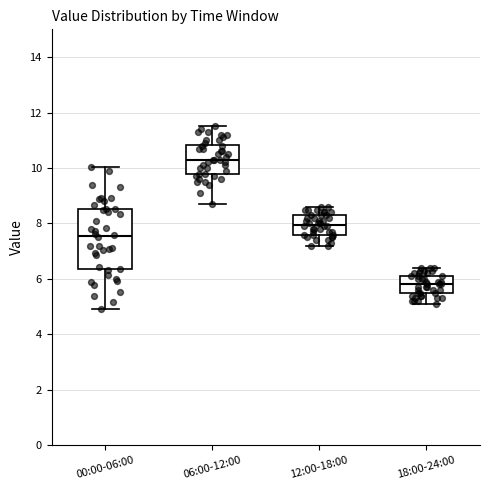

Reading left to right, read every box against the y-axis: the position of its median line, the range the box covers, and the ends of its whiskers. The values are not printed on the chart, so give them approximately, as read against the axis.

00:00-06:00: median 7.6, box 6.4 to 8.6, whiskers 5.0 to 10.0
06:00-12:00: median 10.4, box 9.8 to 10.8, whiskers 8.8 to 11.6
12:00-18:00: median 8.0, box 7.6 to 8.4, whiskers 7.2 to 8.6
18:00-24:00: median 5.8, box 5.4 to 6.2, whiskers 5.2 to 6.4